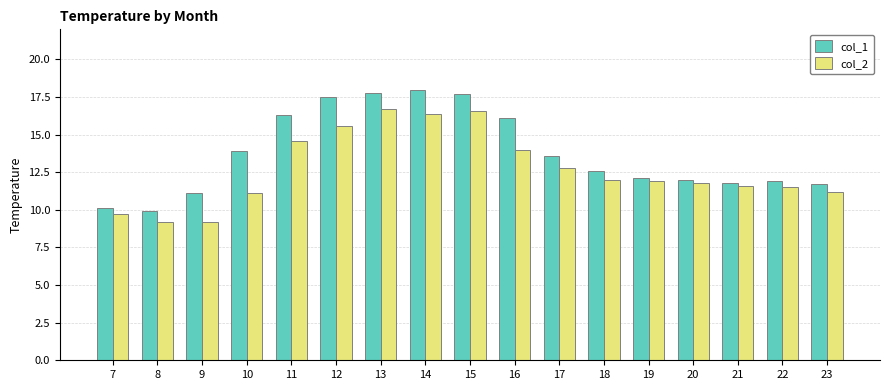

What is the value of the col_2 bar at the 14th from the left?

11.8